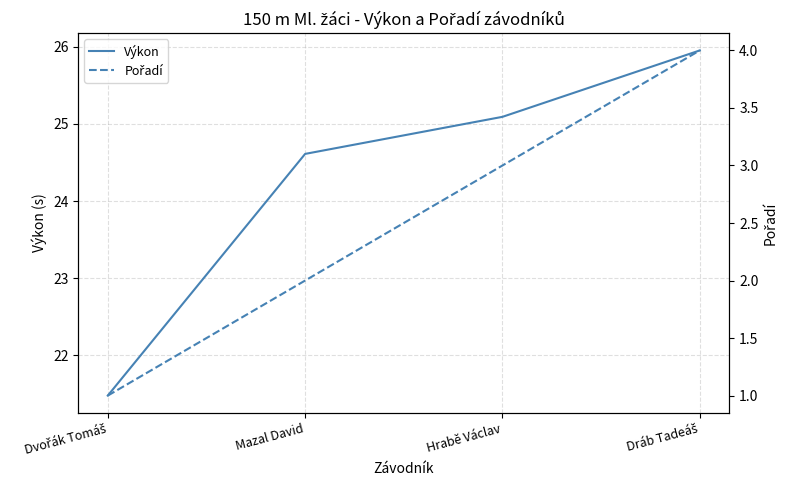

Reading left to right, transcribe all the data shown in this chart.

Výkon: 21.5	24.6	25.1	25.9
Pořadí: 1.0	2.0	3.0	4.0